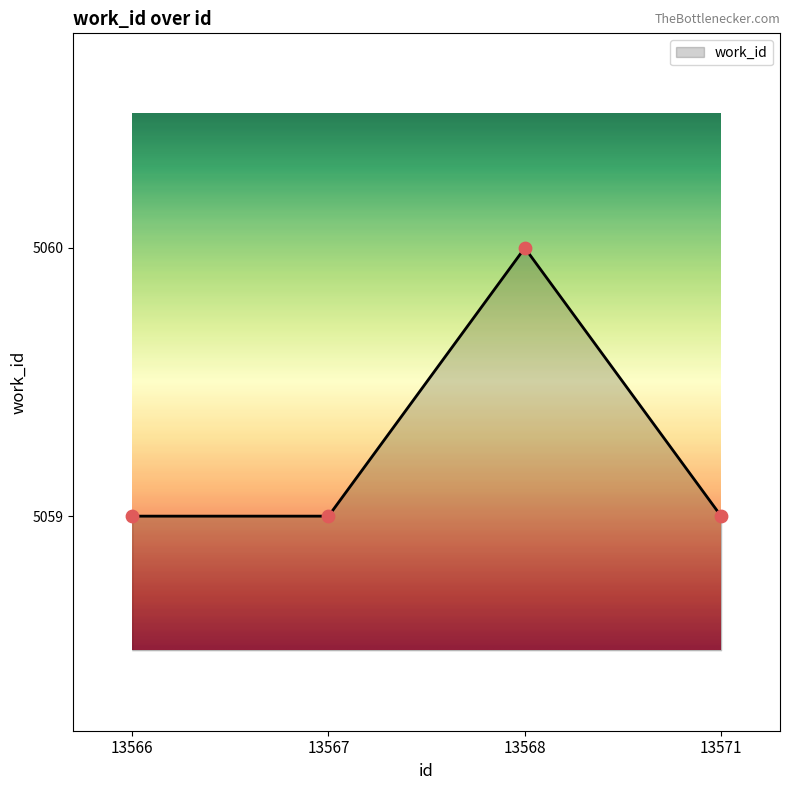

Approximately how many times larger is the value at 13568 compared to 13571?

1.0